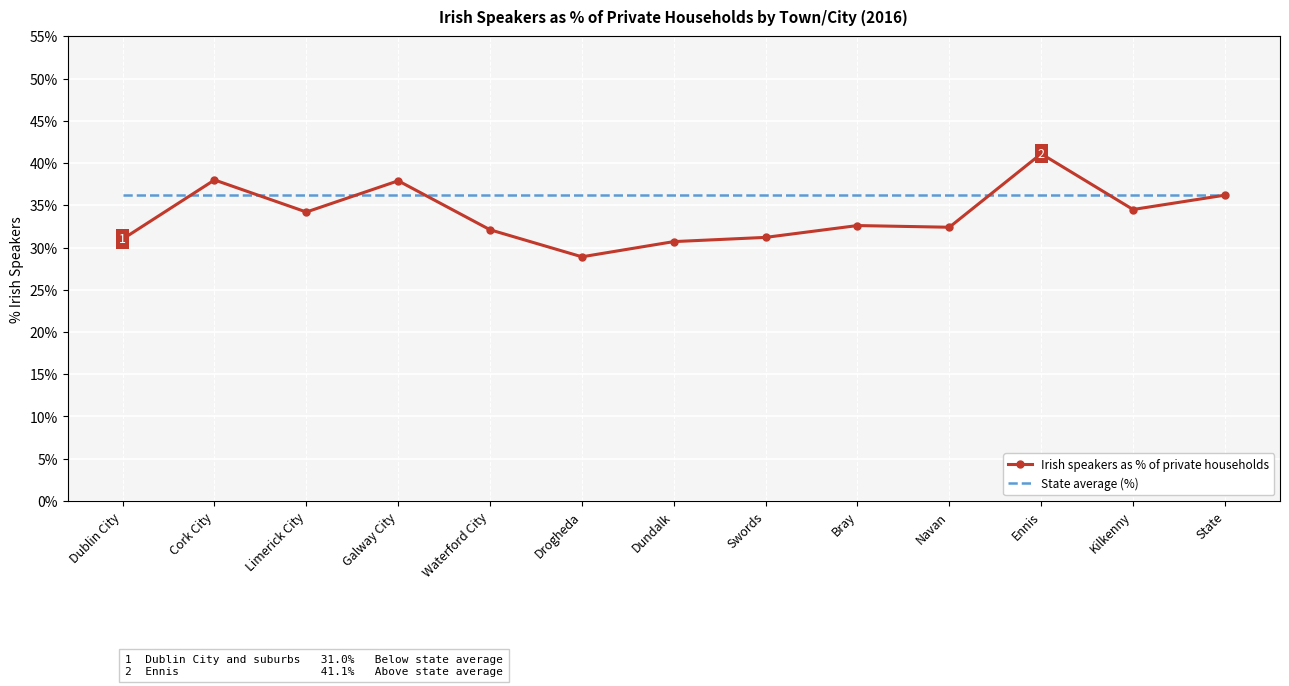

List the series in order of their overall mean, lowest first.

Irish speakers as % of private households, State average (%)